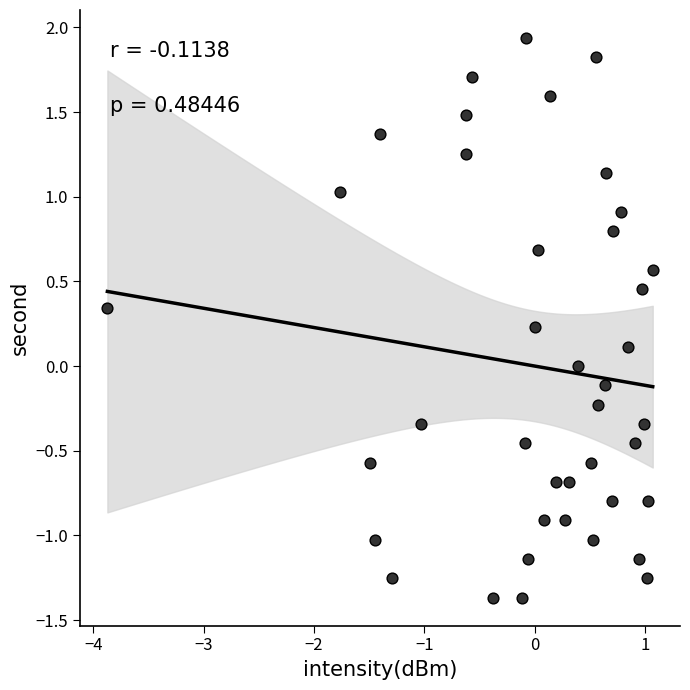

What is the range of Y values (max minus min)?

3.3